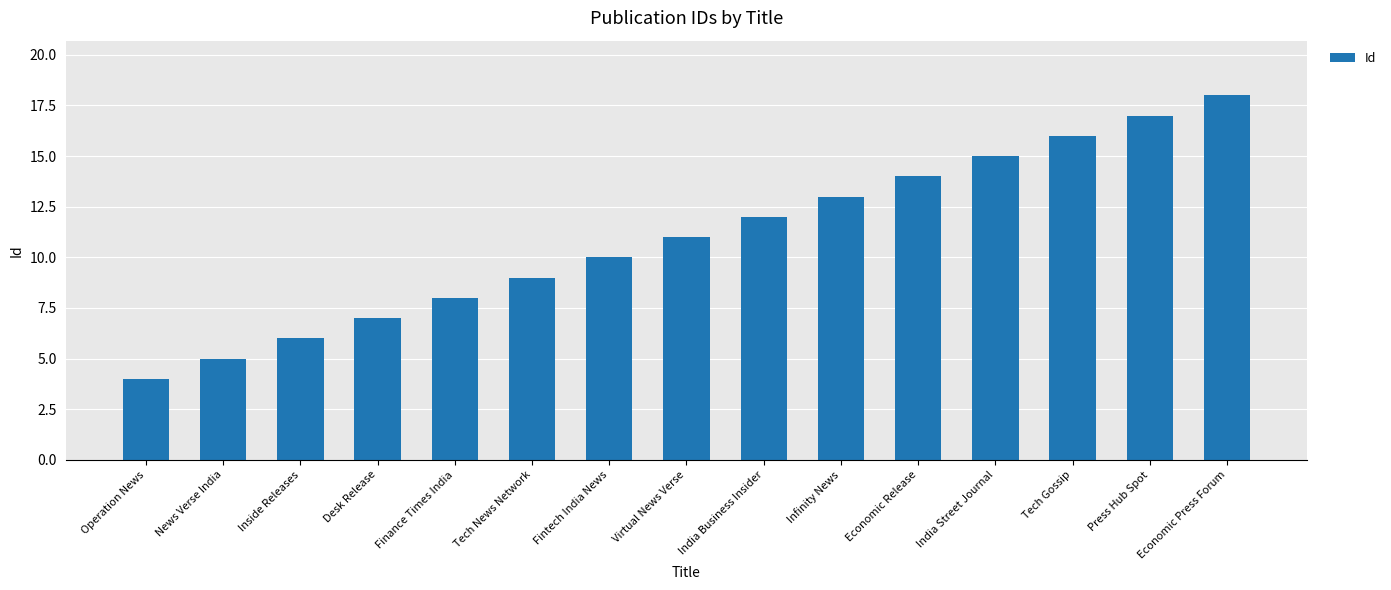

List the labels in order of value, largest first.

Economic Press Forum, Press Hub Spot, Tech Gossip, India Street Journal, Economic Release, Infinity News, India Business Insider, Virtual News Verse, Fintech India News, Tech News Network, Finance Times India, Desk Release, Inside Releases, News Verse India, Operation News